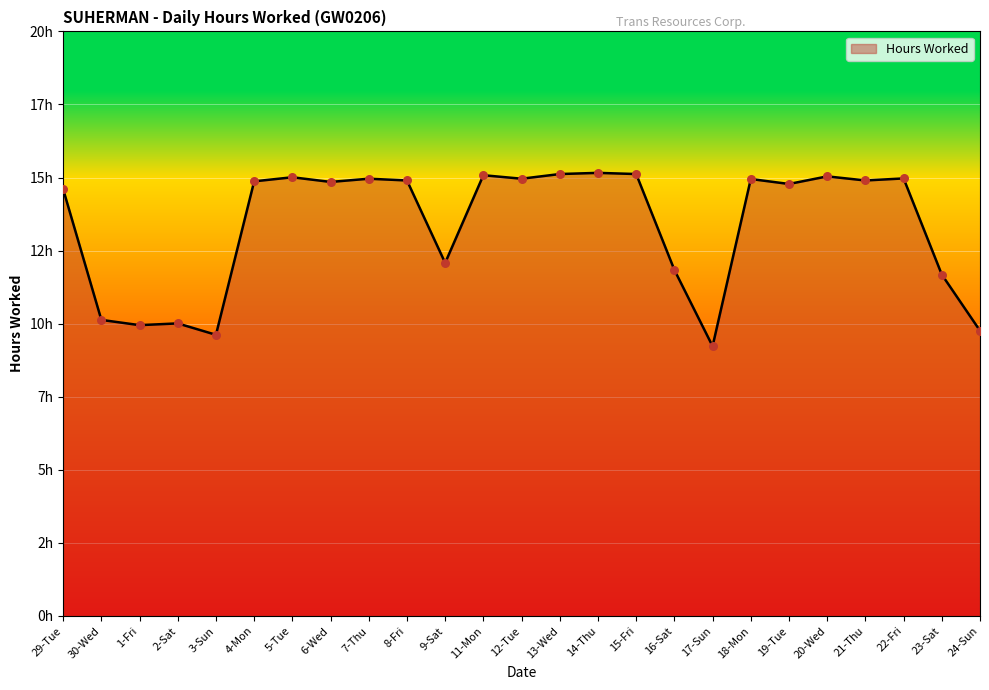

Does the chart have visible grid lines?

Yes